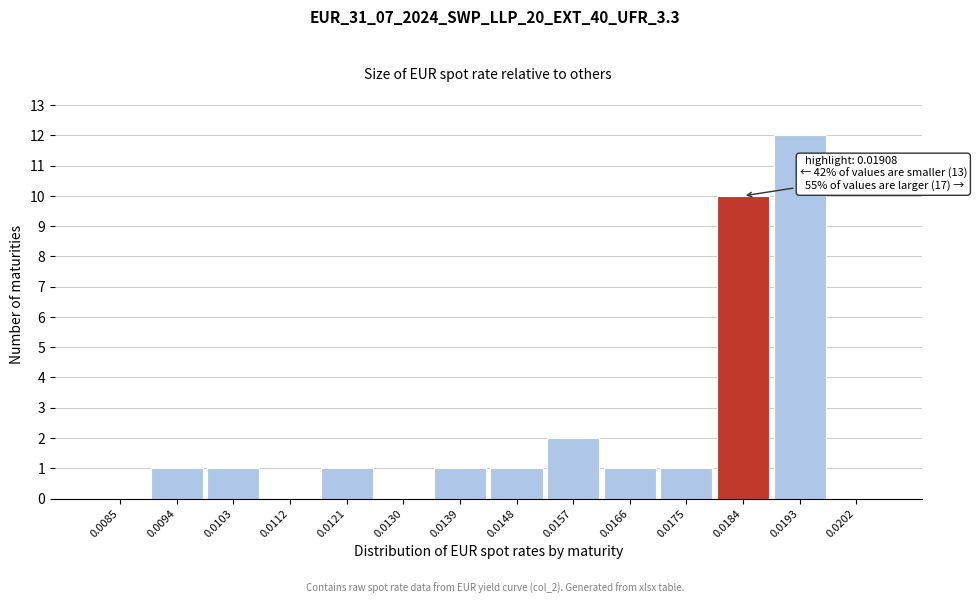

Reading left to right, list all the values displayed in this chart.

0.0085=0	0.0094=1	0.0103=1	0.0112=0	0.0121=1	0.0130=0	0.0139=1	0.0148=1	0.0157=2	0.0166=1	0.0175=1	0.0184=10	0.0193=12	0.0202=0